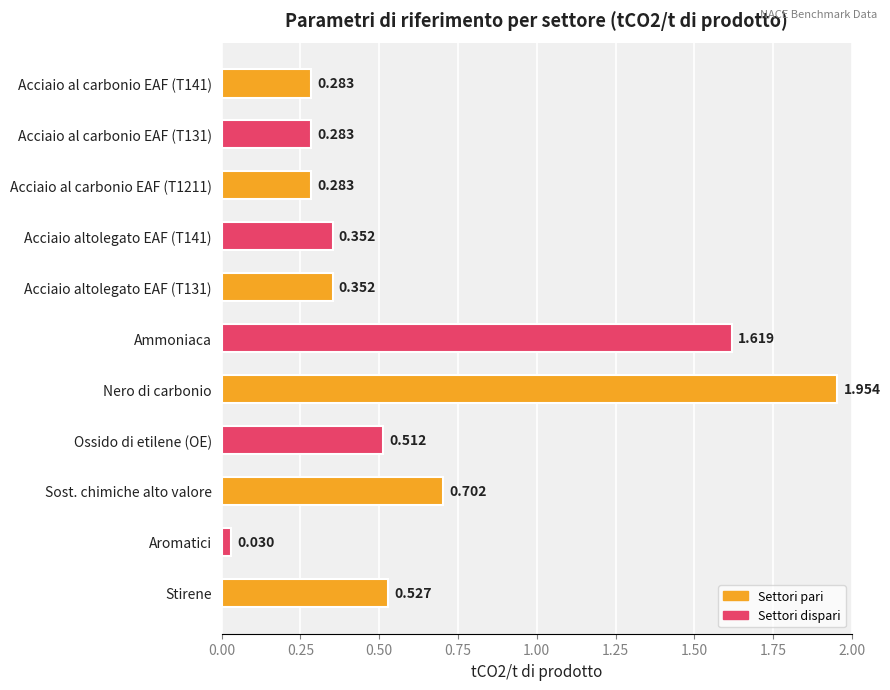

At which label is the value closest to 0?

Aromatici